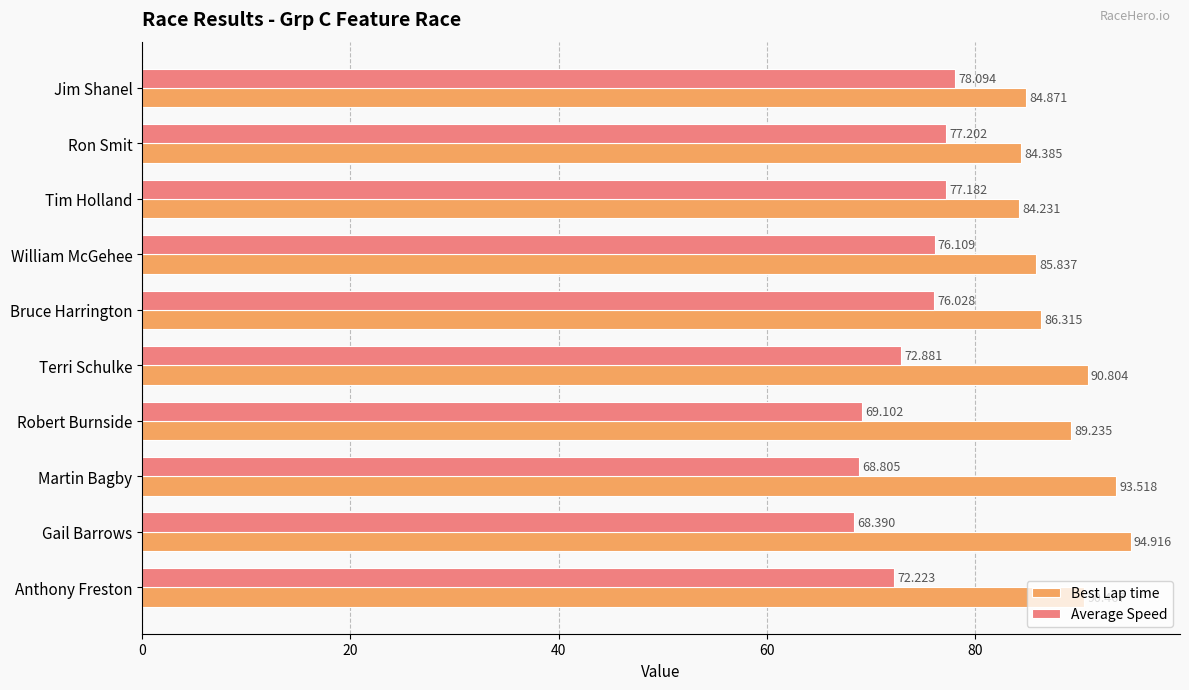

At which label is Average Speed closest to 73?

Terri Schulke